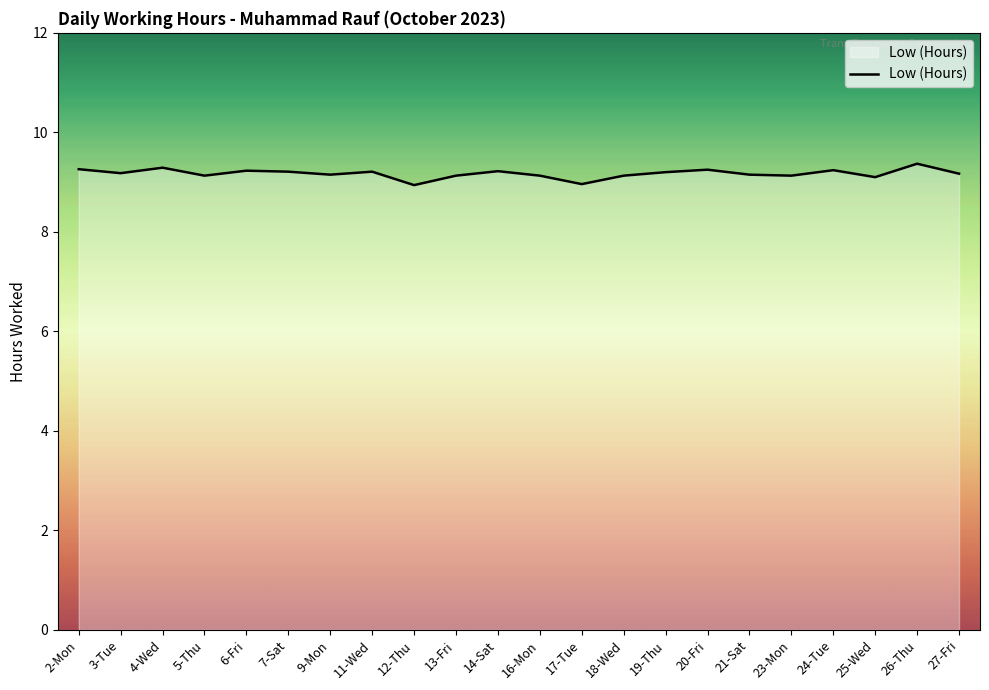

What is the maximum value shown in the chart?

9.4